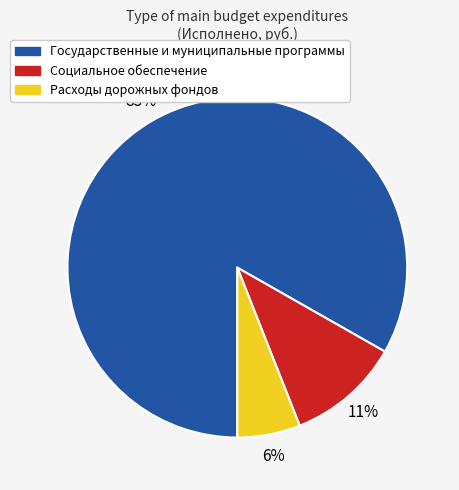

To the nearest percent, what percentage of the pie is Государственные и муниципальные программы?

83%